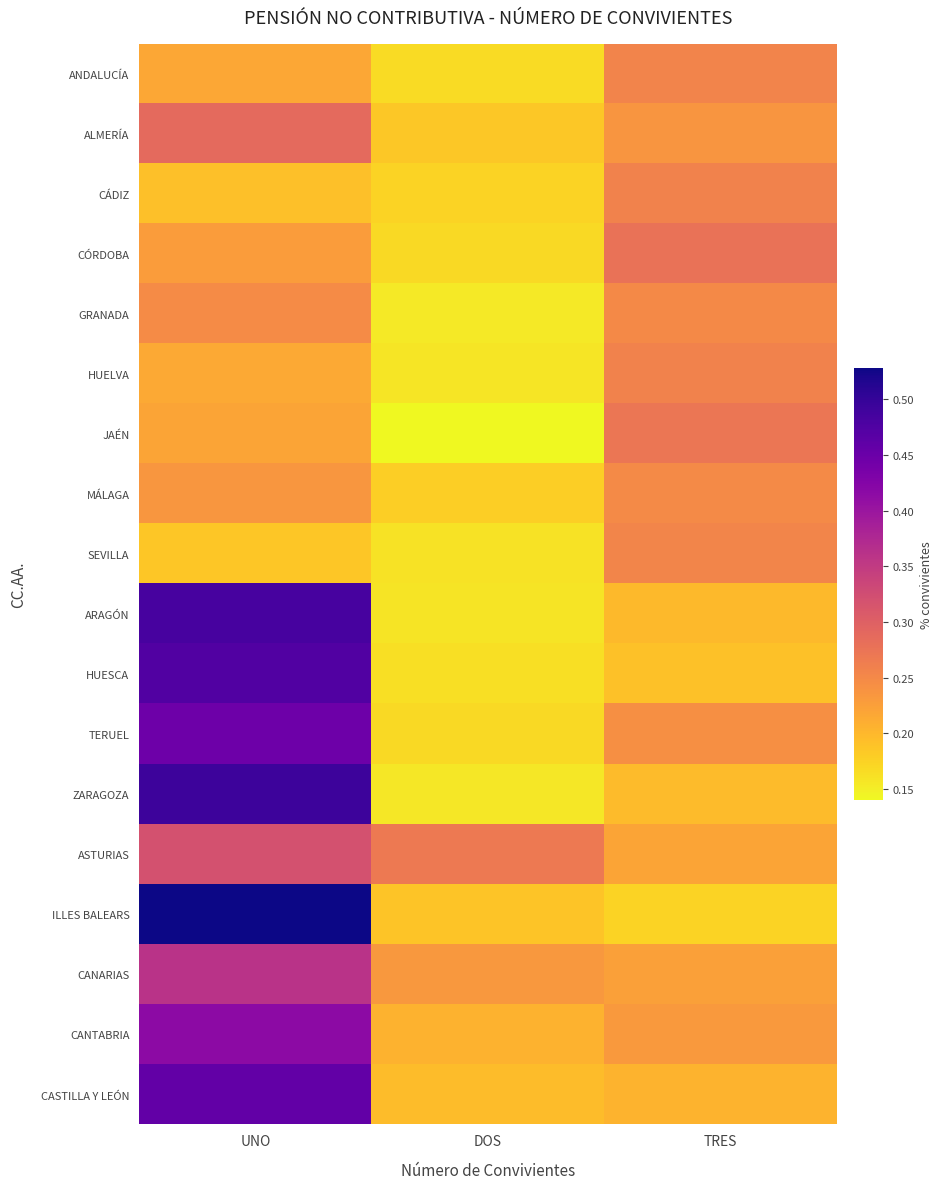

List the series in order of their peak value, lowest first.

MÁLAGA, GRANADA, SEVILLA, ANDALUCÍA, CÁDIZ, HUELVA, JAÉN, CÓRDOBA, ALMERÍA, ASTURIAS, CANARIAS, CANTABRIA, TERUEL, CASTILLA Y LEÓN, HUESCA, ARAGÓN, ZARAGOZA, ILLES BALEARS